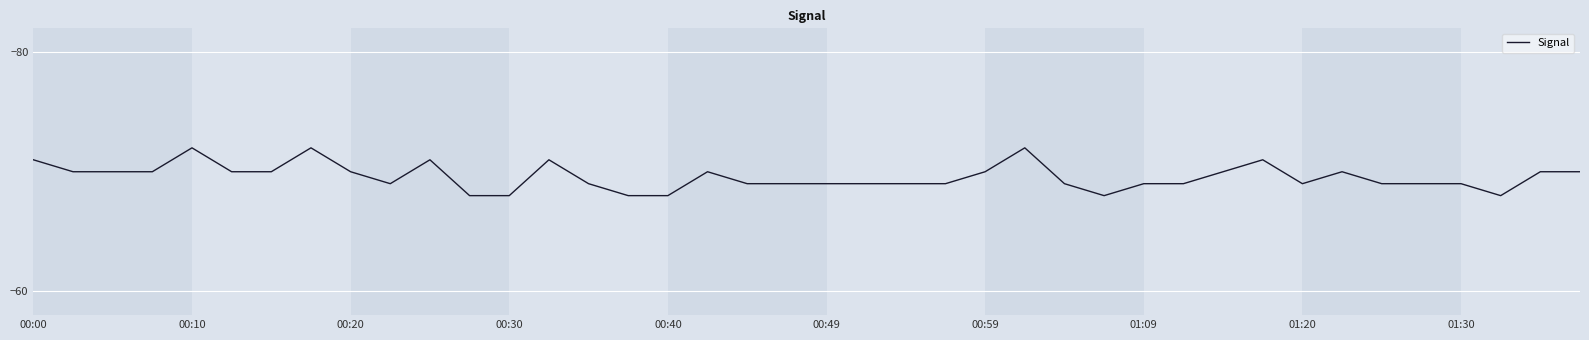

What is the minimum value shown in the chart?

-72